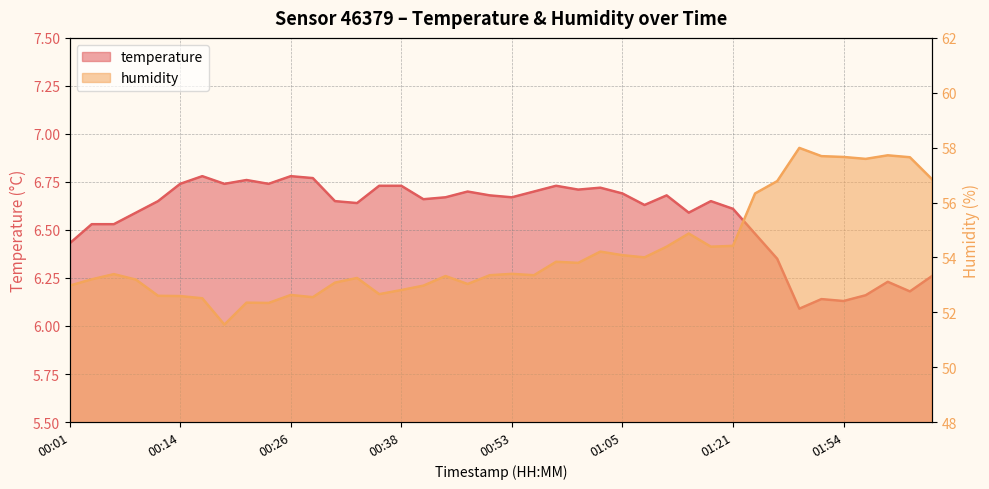

The temperature series shows 6.7 at 00:19. True or false?

True